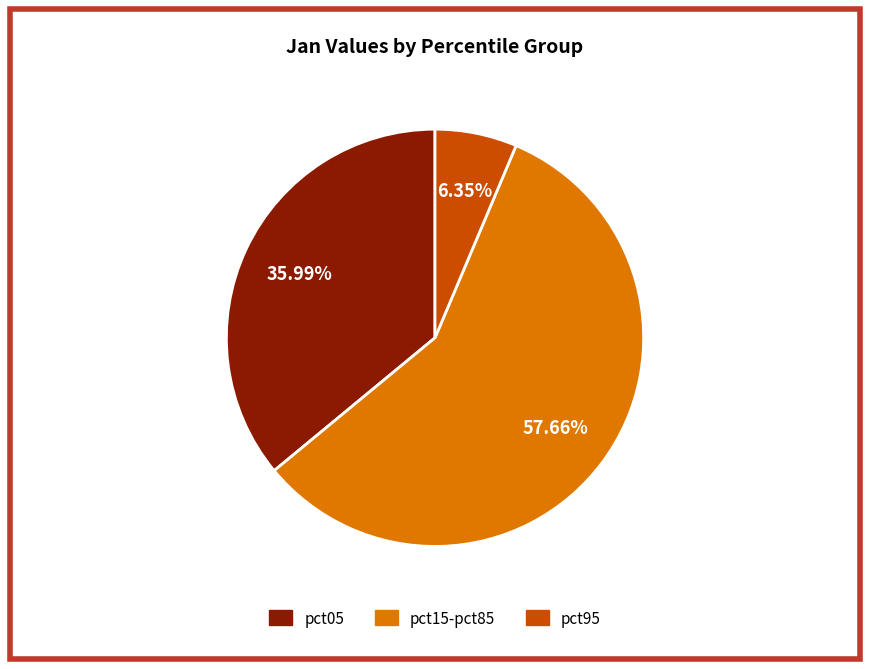

Is there a majority slice in this chart?

Yes